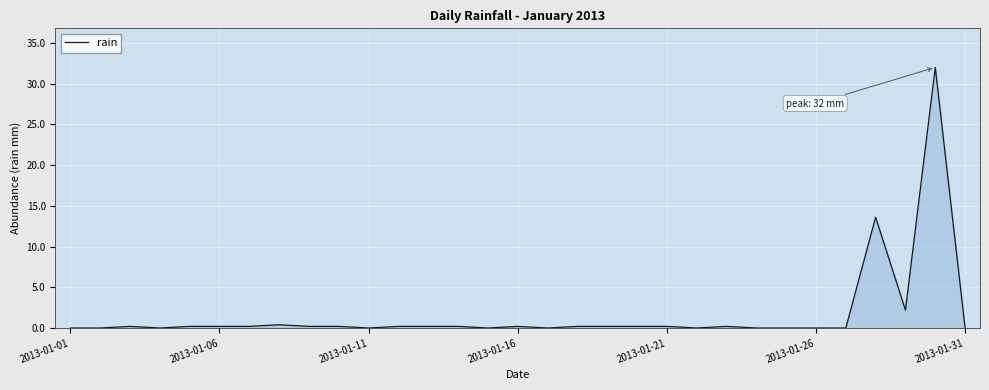

What is the greatest value displayed?

32.0